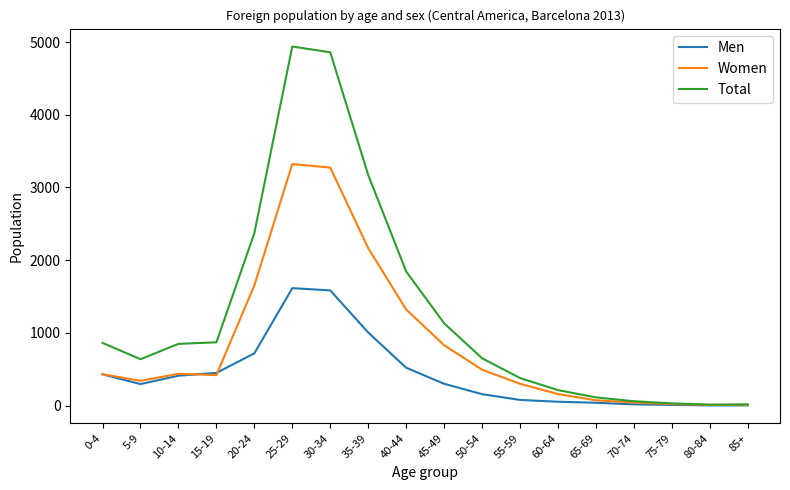

Is the value of Men at 65-69 greater than the value of Total at 20-24?

No